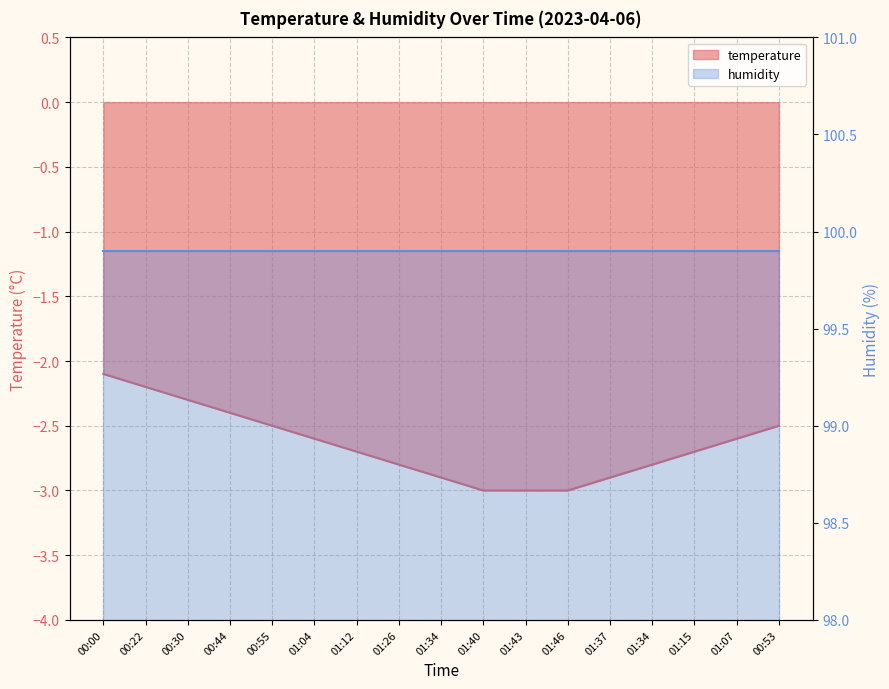

What is the label of the 15th point from the right?

00:30